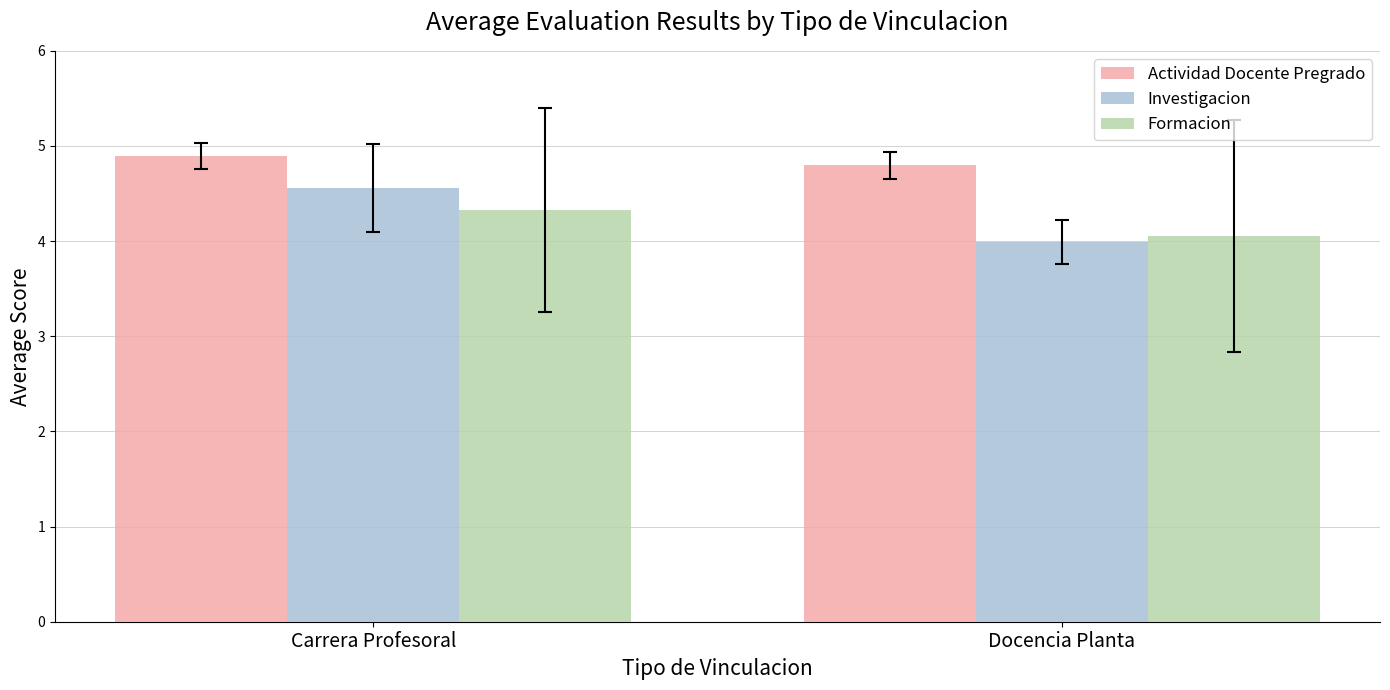

Rank the categories by Actividad Docente Pregrado value from highest to lowest.

Carrera Profesoral, Docencia Planta